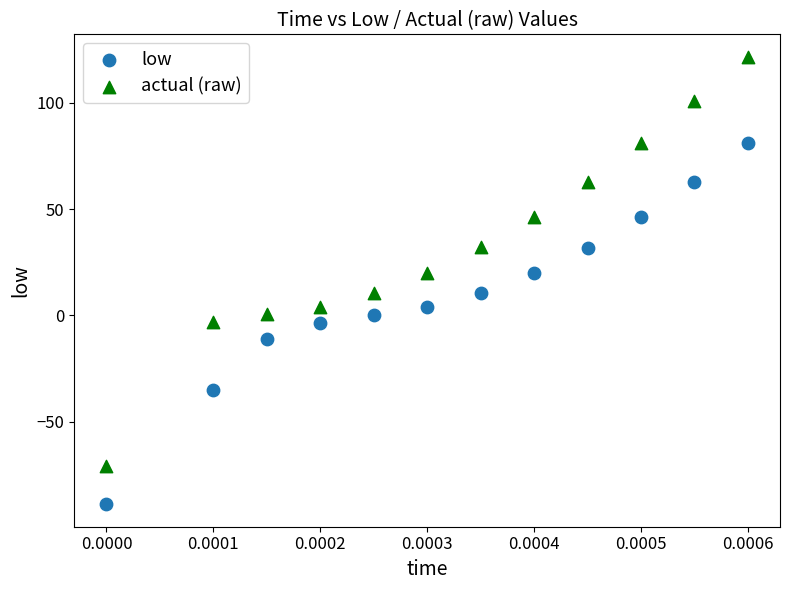

What are all the series names shown in the legend?

low, actual (raw)